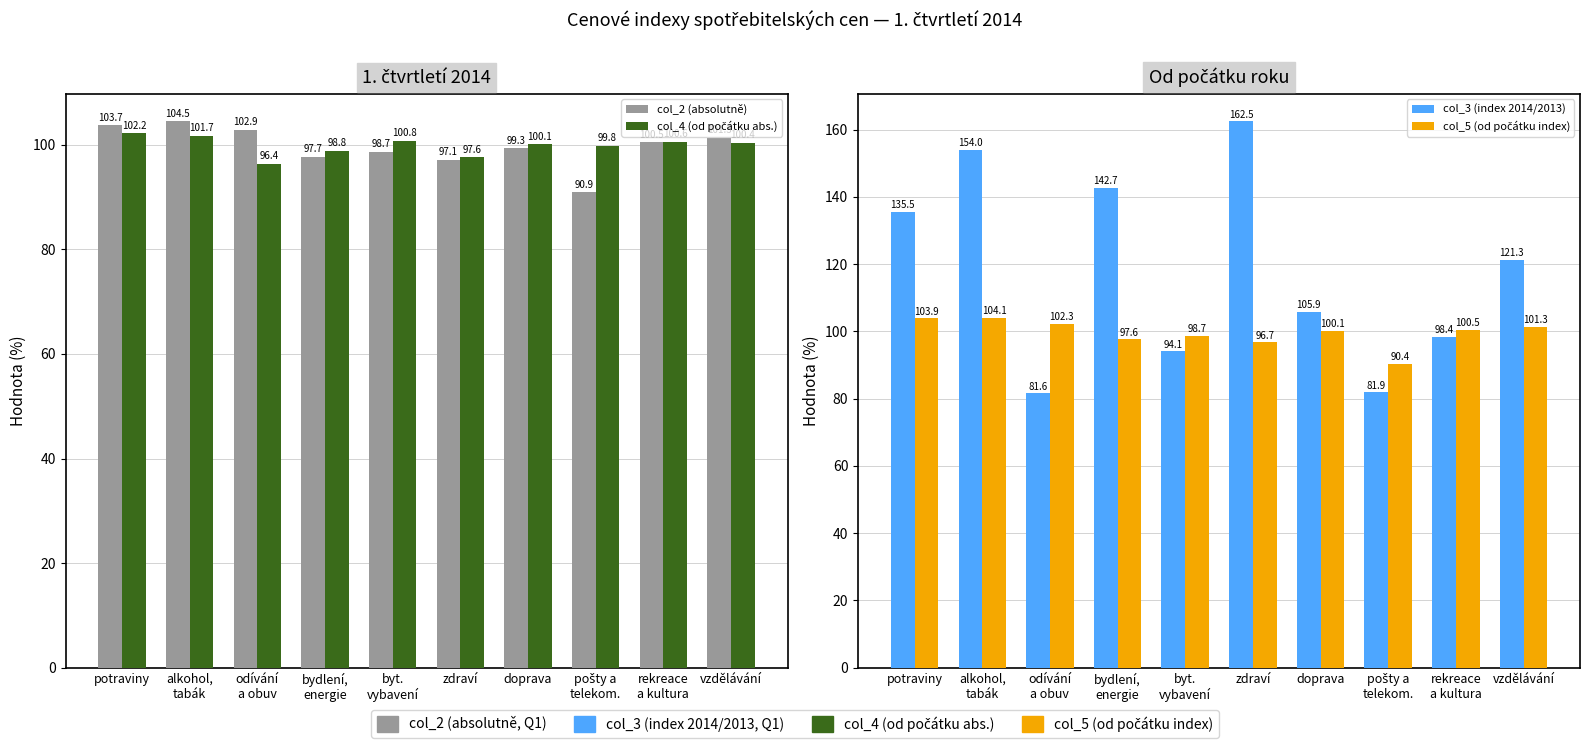

Reading left to right, transcribe all the data shown in this chart.

col_2 (absolutně): potraviny=103.7	alkohol,
tabák=104.5	odívání
a obuv=102.9	bydlení,
energie=97.7	byt.
vybavení=98.7	zdraví=97.1	doprava=99.3	pošty a
telekom.=90.9	rekreace
a kultura=100.5	vzdělávání=101.3
col_4 (od počátku abs.): potraviny=102.2	alkohol,
tabák=101.7	odívání
a obuv=96.4	bydlení,
energie=98.8	byt.
vybavení=100.8	zdraví=97.6	doprava=100.1	pošty a
telekom.=99.8	rekreace
a kultura=100.6	vzdělávání=100.4
col_3 (index 2014/2013): potraviny=135.5	alkohol,
tabák=154.0	odívání
a obuv=81.6	bydlení,
energie=142.7	byt.
vybavení=94.1	zdraví=162.5	doprava=105.9	pošty a
telekom.=81.9	rekreace
a kultura=98.4	vzdělávání=121.3
col_5 (od počátku index): potraviny=103.9	alkohol,
tabák=104.1	odívání
a obuv=102.3	bydlení,
energie=97.6	byt.
vybavení=98.7	zdraví=96.7	doprava=100.1	pošty a
telekom.=90.4	rekreace
a kultura=100.5	vzdělávání=101.3